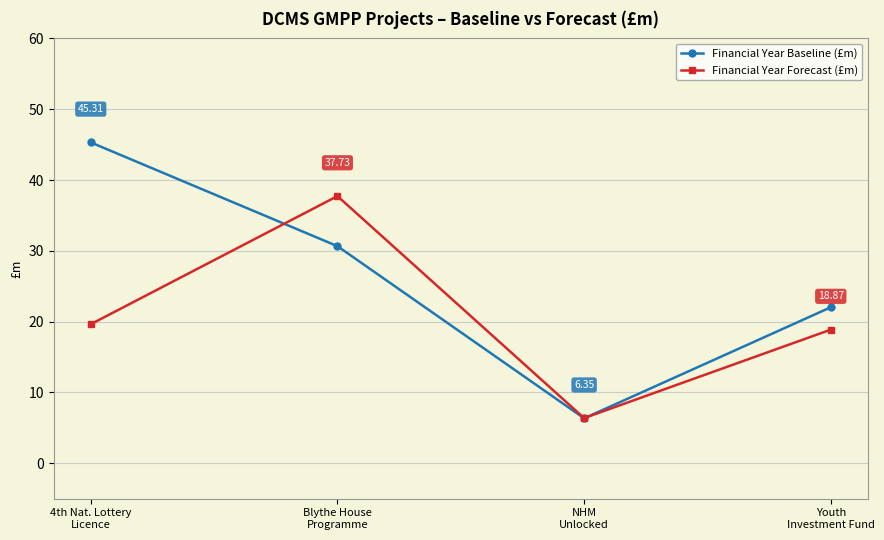

Which series has the largest total across all categories?

Financial Year Baseline (£m)